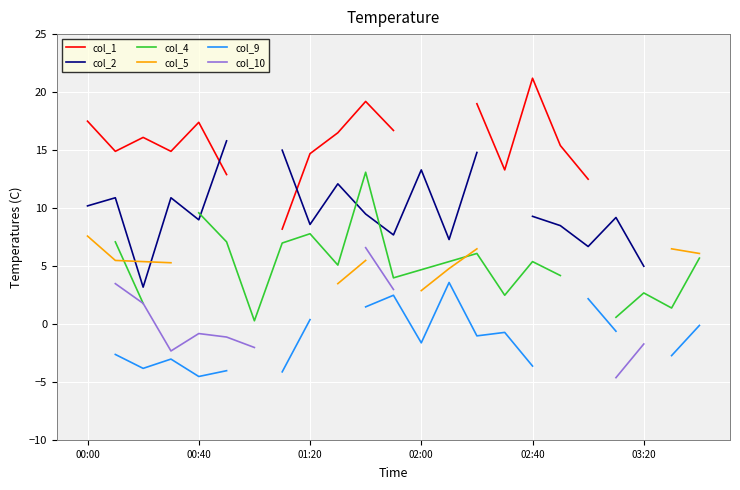

Rank the series by their average value, from highest to lowest.

col_1, col_2, col_4, col_5, col_9, col_10